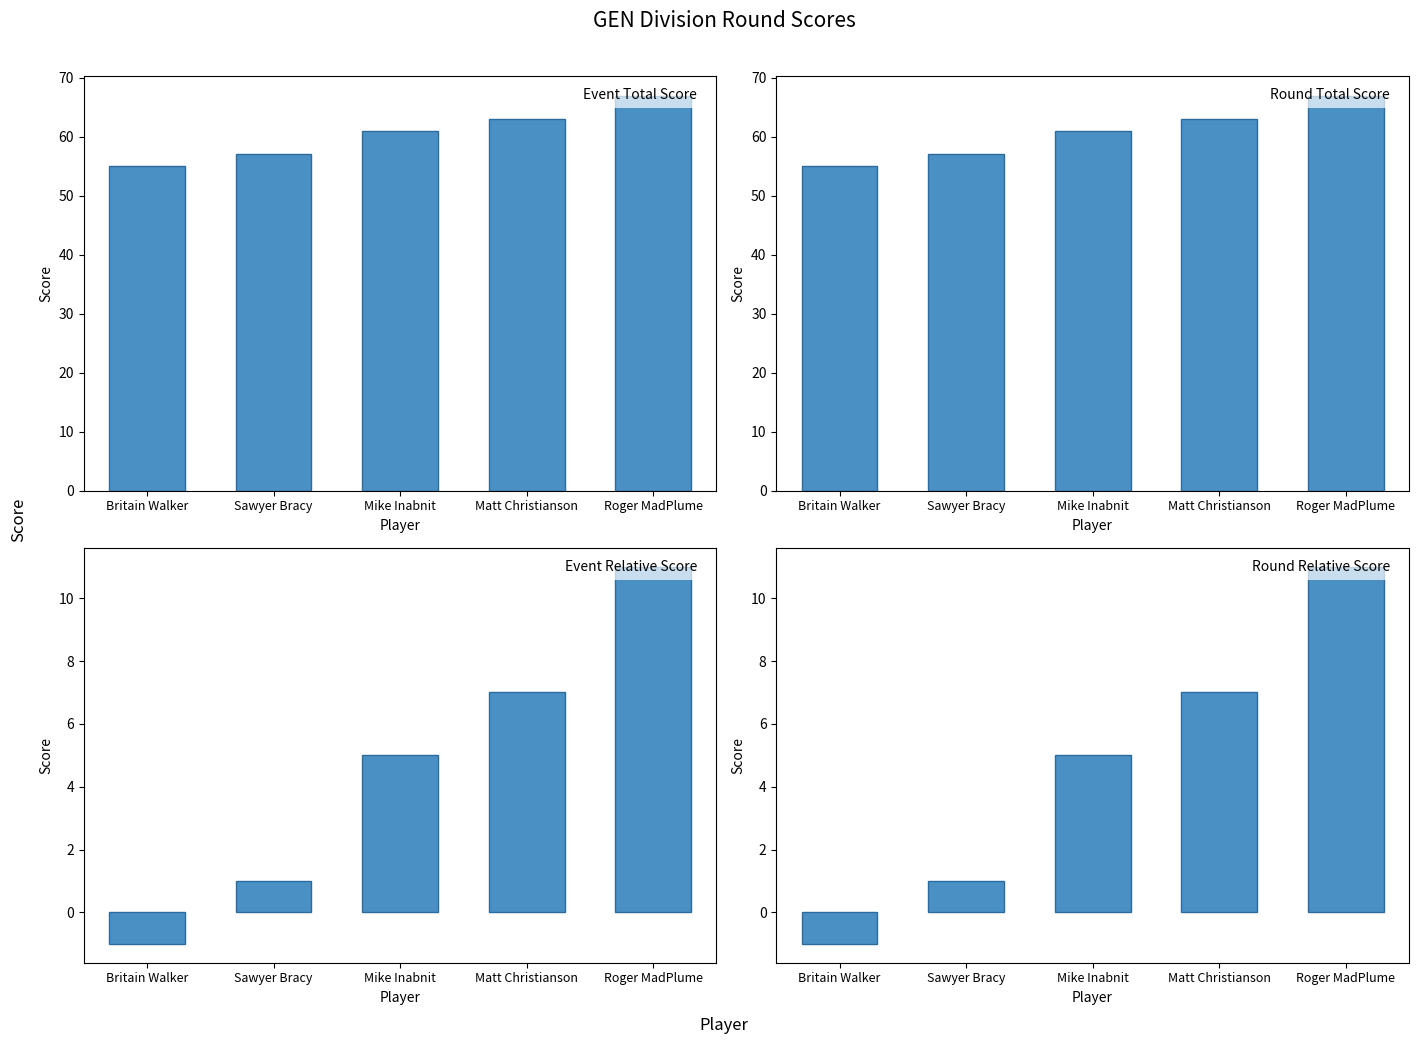

How many data points does each series have?

5